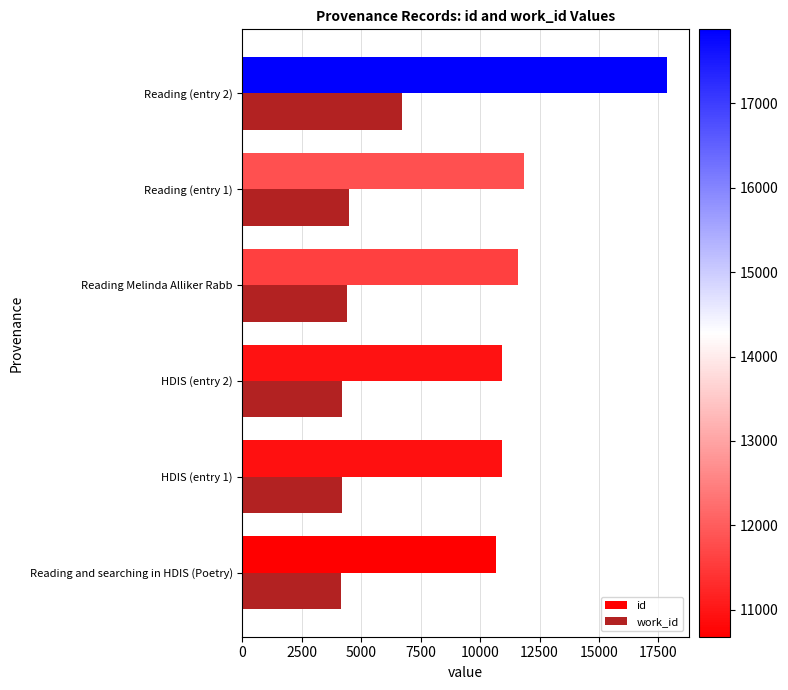

The work_id series shows 4406 at Reading Melinda Alliker Rabb. True or false?

True